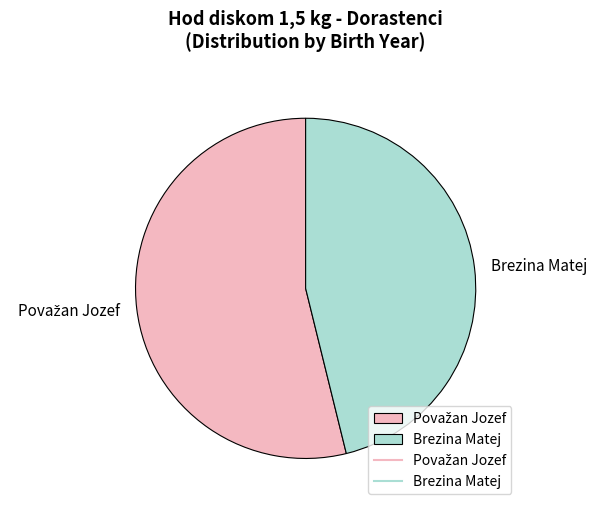

The Brezina Matej slice represents 46% of the pie. True or false?

True